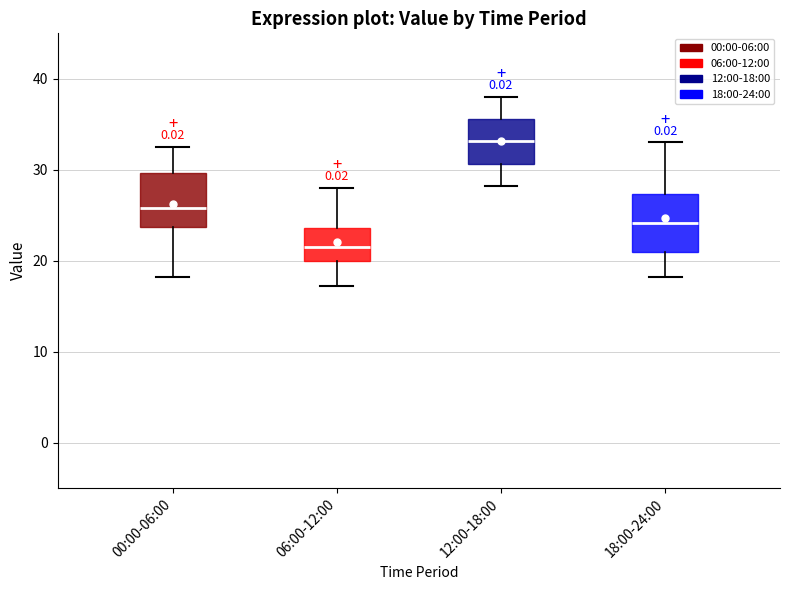

Where does the upper whisker of the box for 18:00-24:00 end on the y-axis? The values are not printed on the chart, so give them approximately, as read against the axis.

33